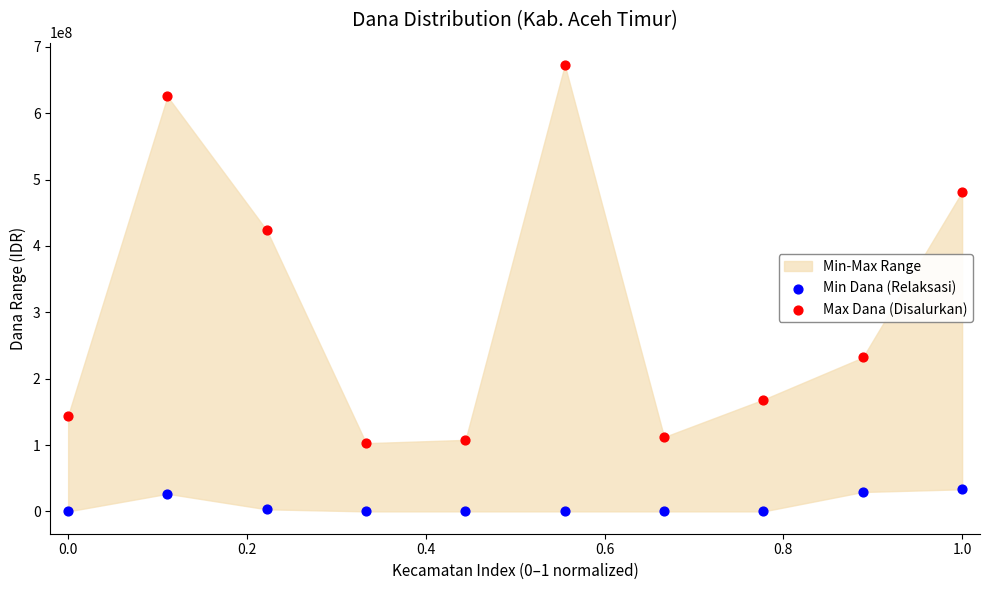

Which series contains the lowest Y value?

Min Dana (Relaksasi)